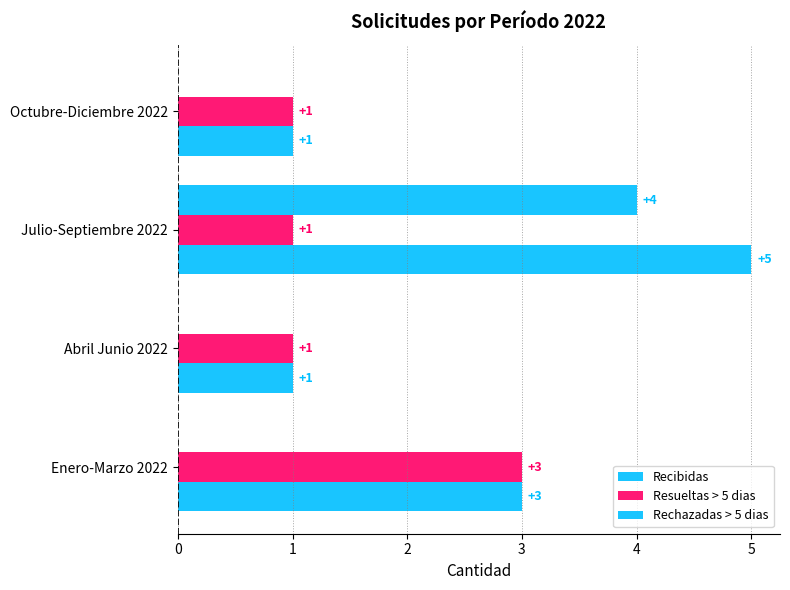

Which series has the largest total across all categories?

Recibidas